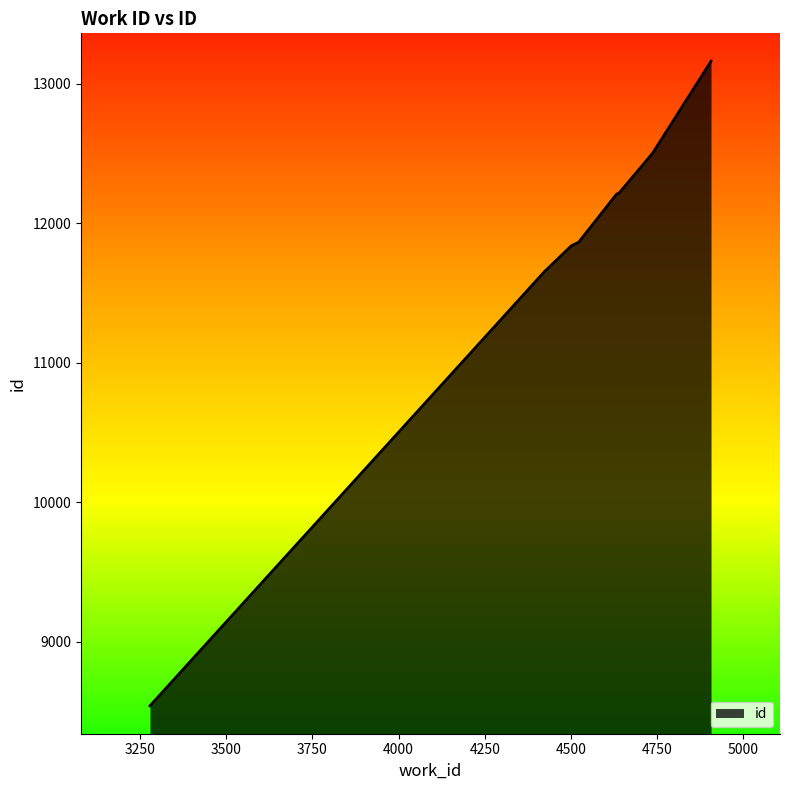

What is the difference between the maximum and minimum values?

4621